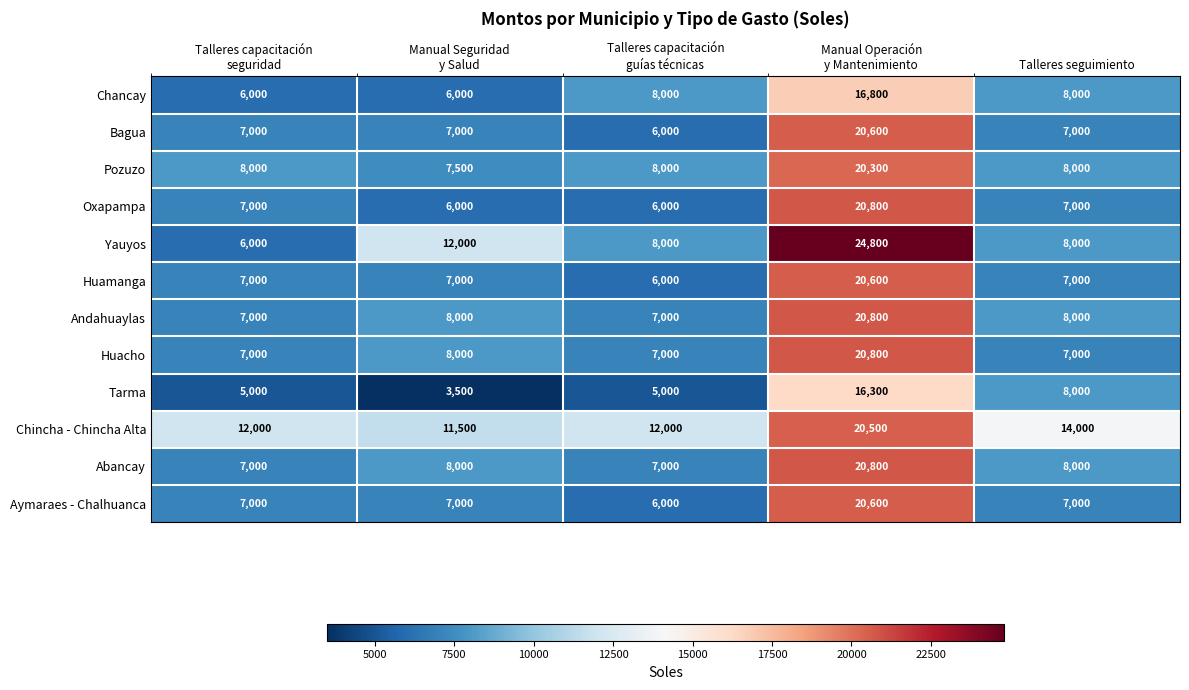

What is the average value of the Chancay series?

8960